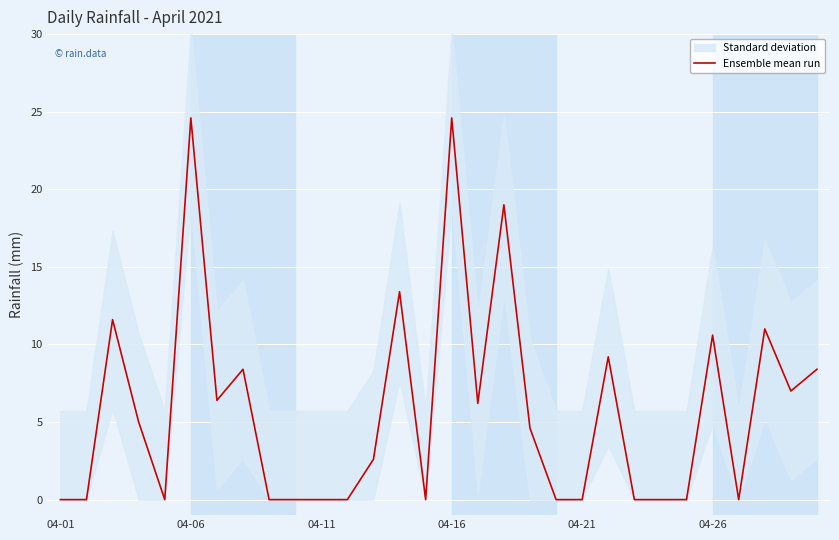

What is the label of the 30th point from the right?

04-01